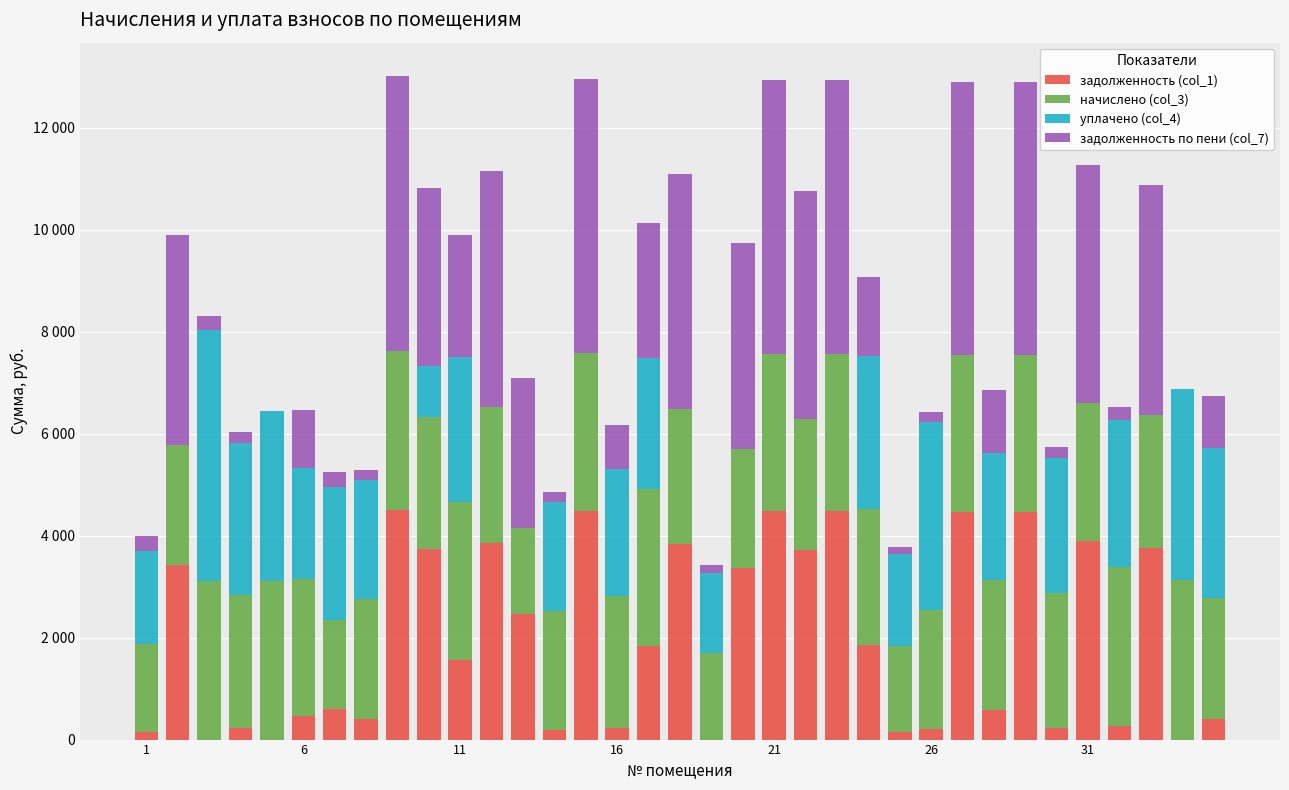

Are the bars horizontal?

No